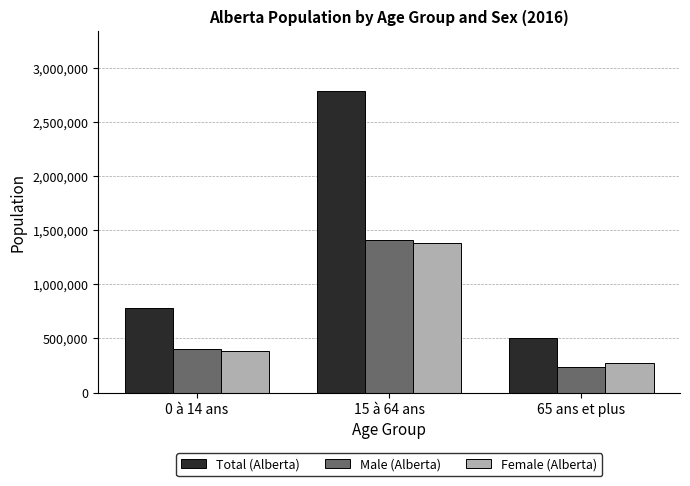

Reading left to right, transcribe all the data shown in this chart.

Total (Alberta): 779155	2787805	500215
Male (Alberta): 399570	1408150	231690
Female (Alberta): 379580	1379655	268530